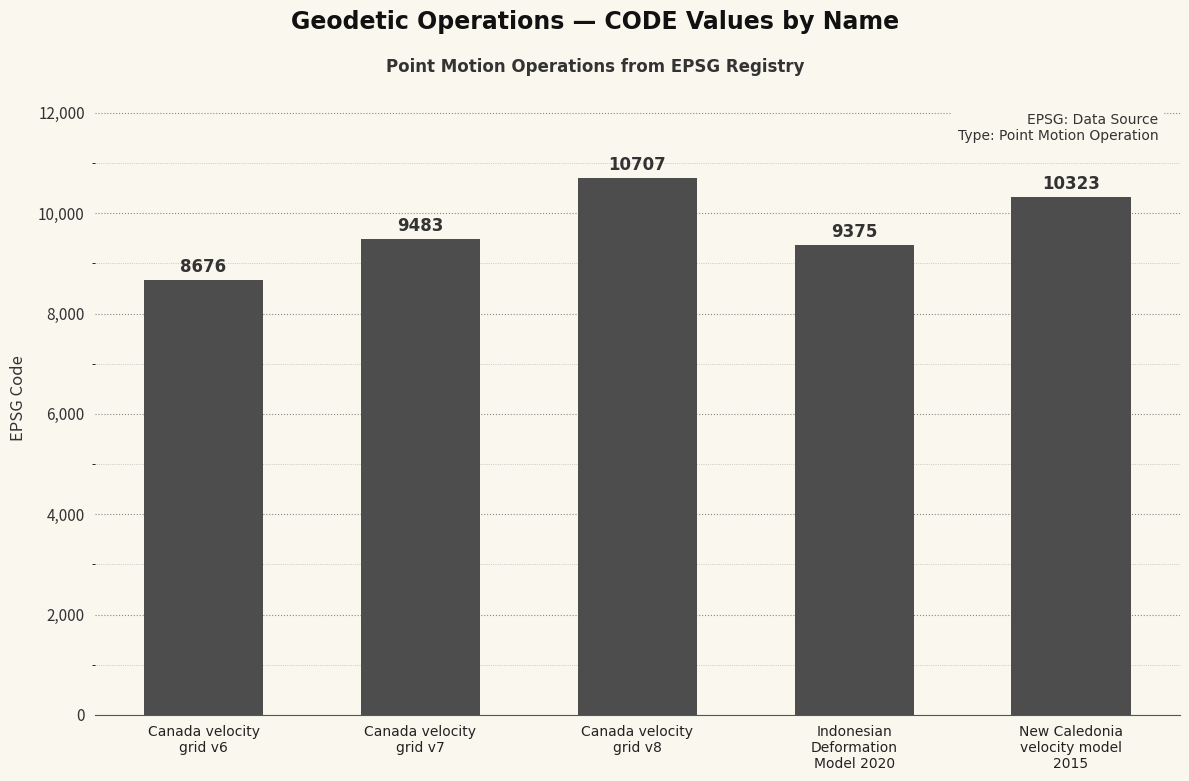

What is the change in value from Canada velocity
grid v7 to Canada velocity
grid v8?

+1224